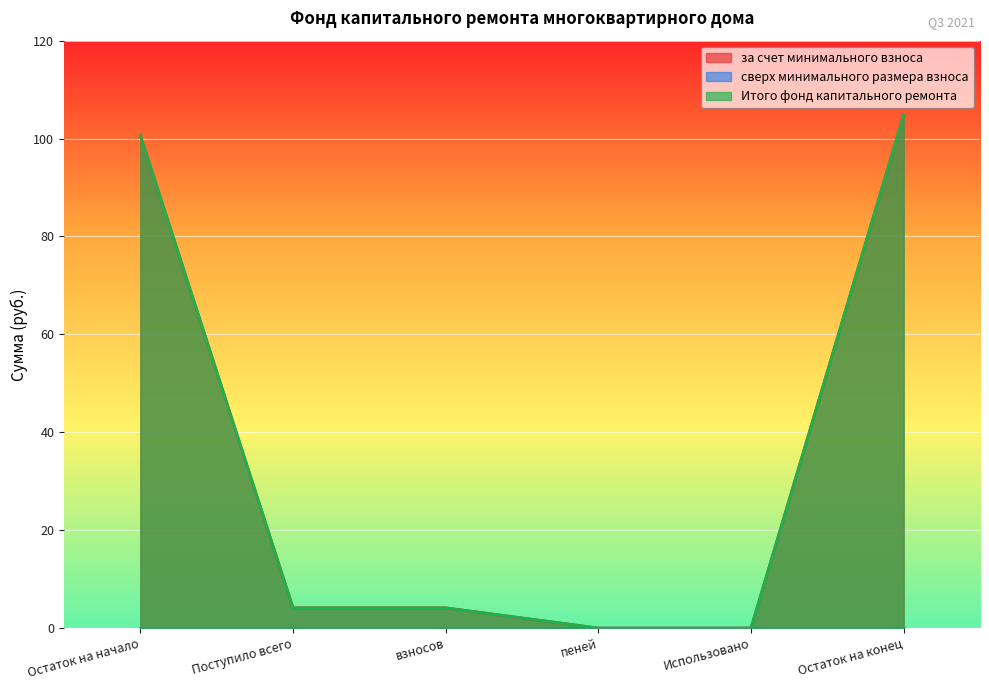

What is the label of the 3rd point from the left?

взносов